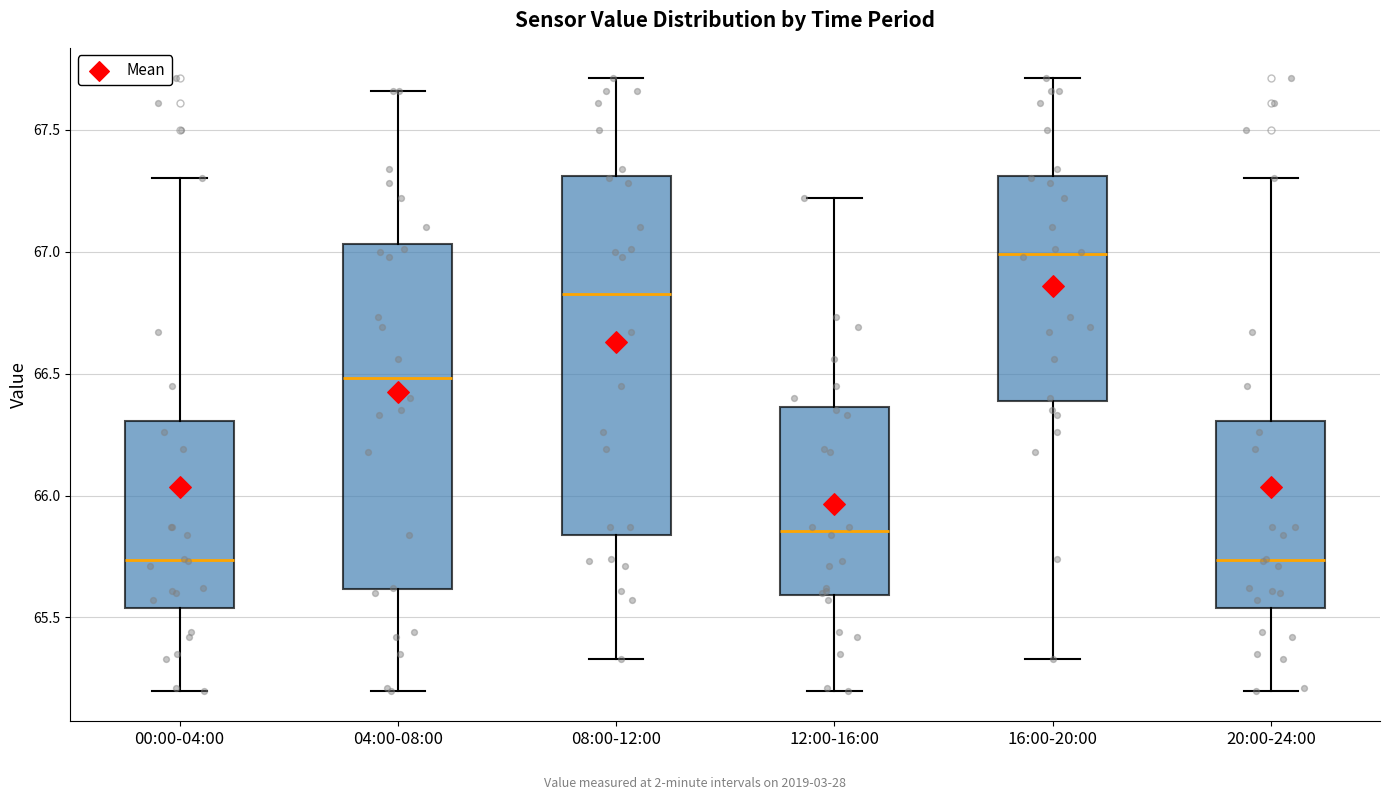

Reading left to right, transcribe this box plot: for each box, give where its median line is, the range the box spans, and where its two whiskers end, as read against the y-axis. The values are not printed on the chart, so give them approximately, as read against the axis.

00:00-04:00: median 65.75, box 65.55 to 66.30, whiskers 65.20 to 67.30
04:00-08:00: median 66.50, box 65.60 to 67.05, whiskers 65.20 to 67.65
08:00-12:00: median 66.85, box 65.85 to 67.30, whiskers 65.35 to 67.70
12:00-16:00: median 65.85, box 65.60 to 66.35, whiskers 65.20 to 67.20
16:00-20:00: median 67.00, box 66.40 to 67.30, whiskers 65.35 to 67.70
20:00-24:00: median 65.75, box 65.55 to 66.30, whiskers 65.20 to 67.30